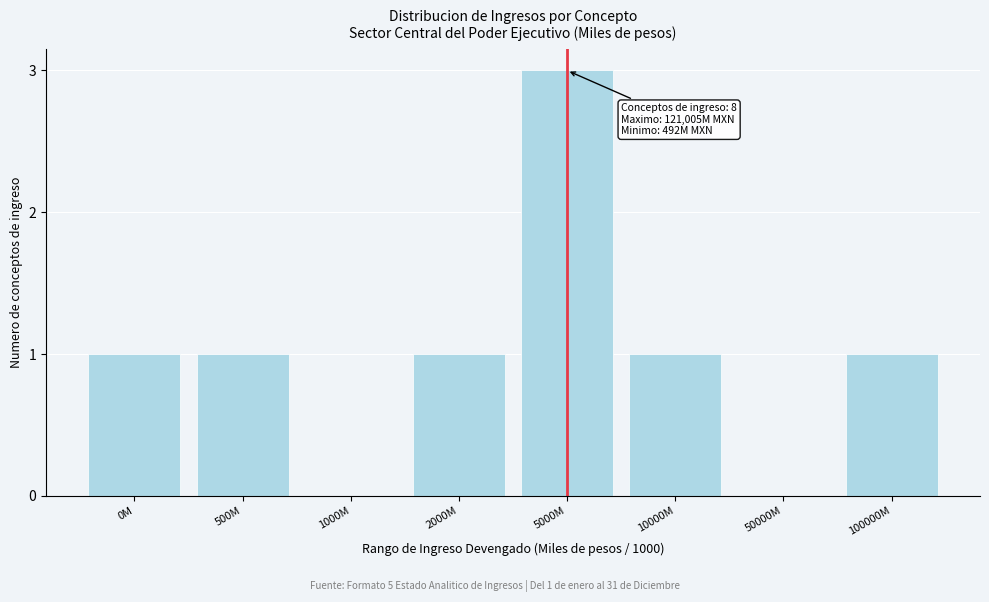

Reading right to left, list all the values displayed in this chart.

100000M=1	50000M=0	10000M=1	5000M=3	2000M=1	1000M=0	500M=1	0M=1